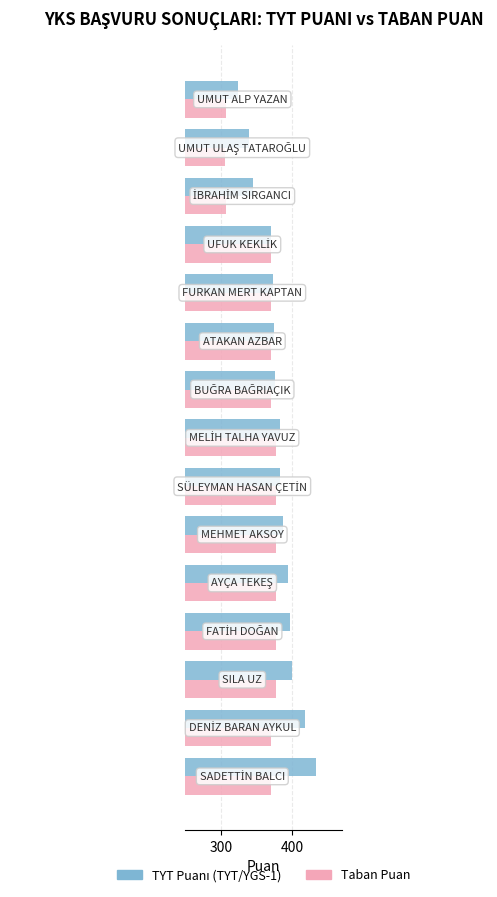

How many data points does each series have?

15